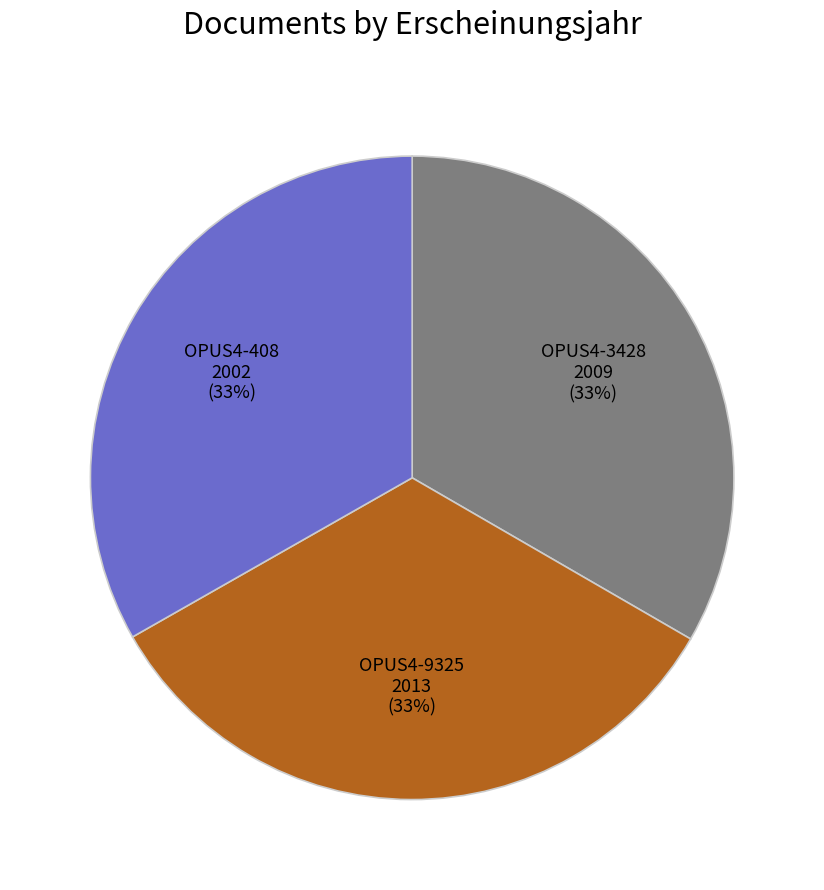

Does any single category account for the majority?

No